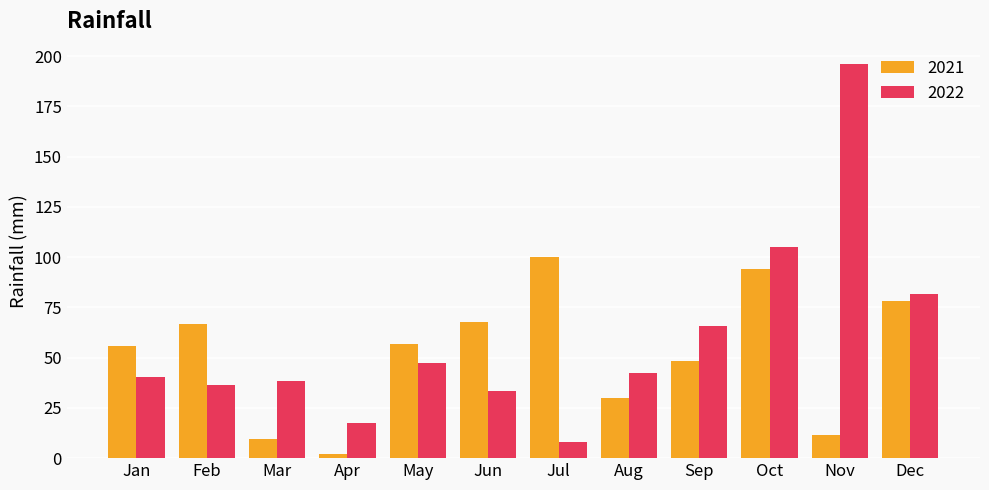

What value does the 2021 series have at Jul?

100.1